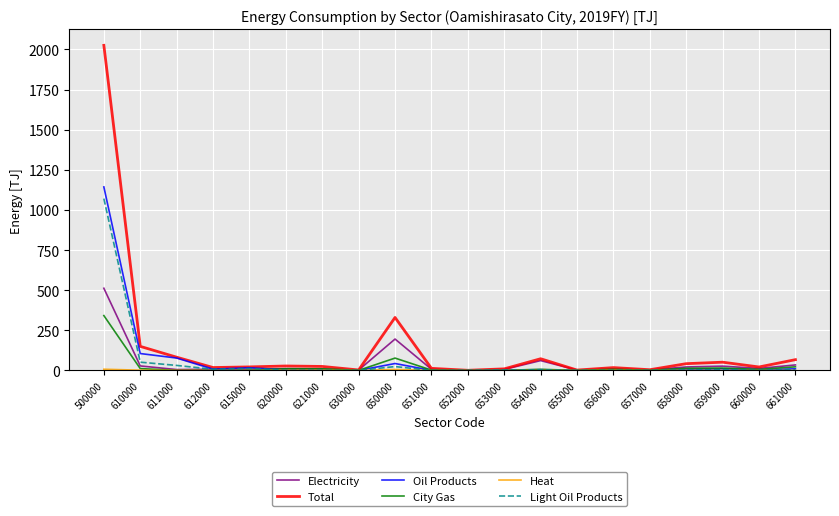

In Total, how many points are lower than both neighbors (excluding endpoints)?

6